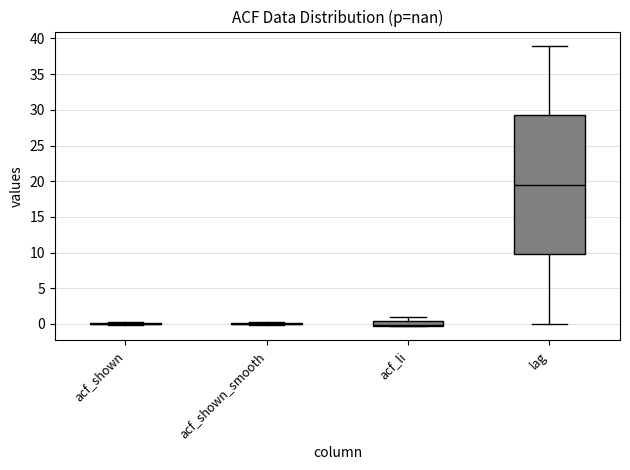

Where does the lower whisker of the box for lag end on the y-axis? The values are not printed on the chart, so give them approximately, as read against the axis.

0.0